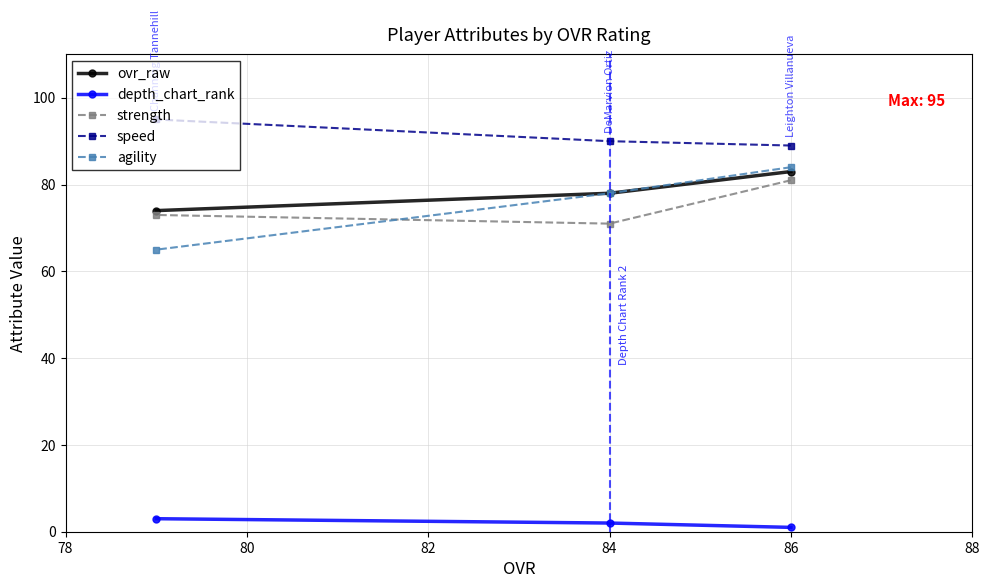

Is it true that depth_chart_rank equals 2 at 84?

True